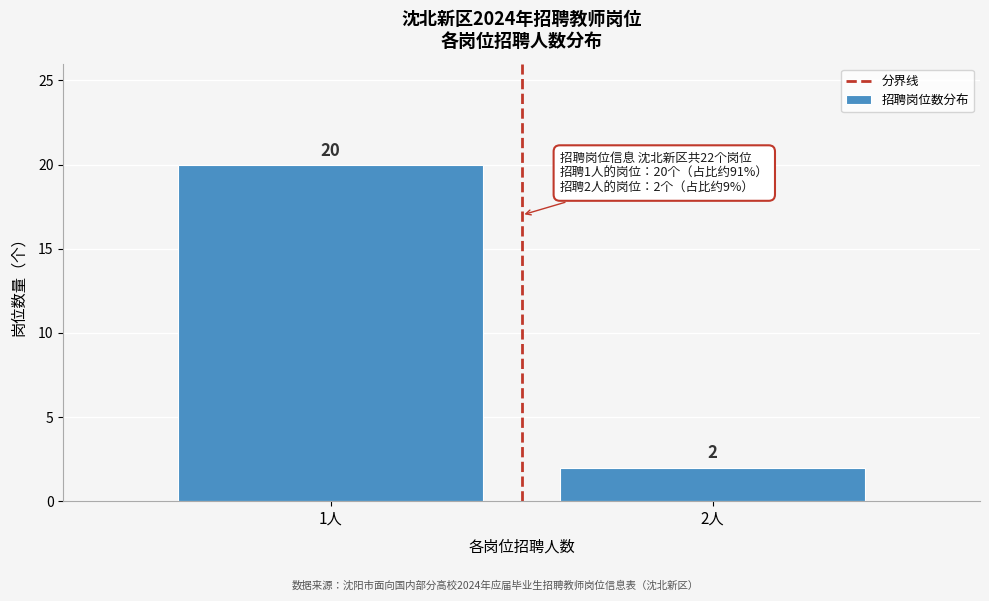

Reading right to left, what are all the values shown in this chart?

2	20